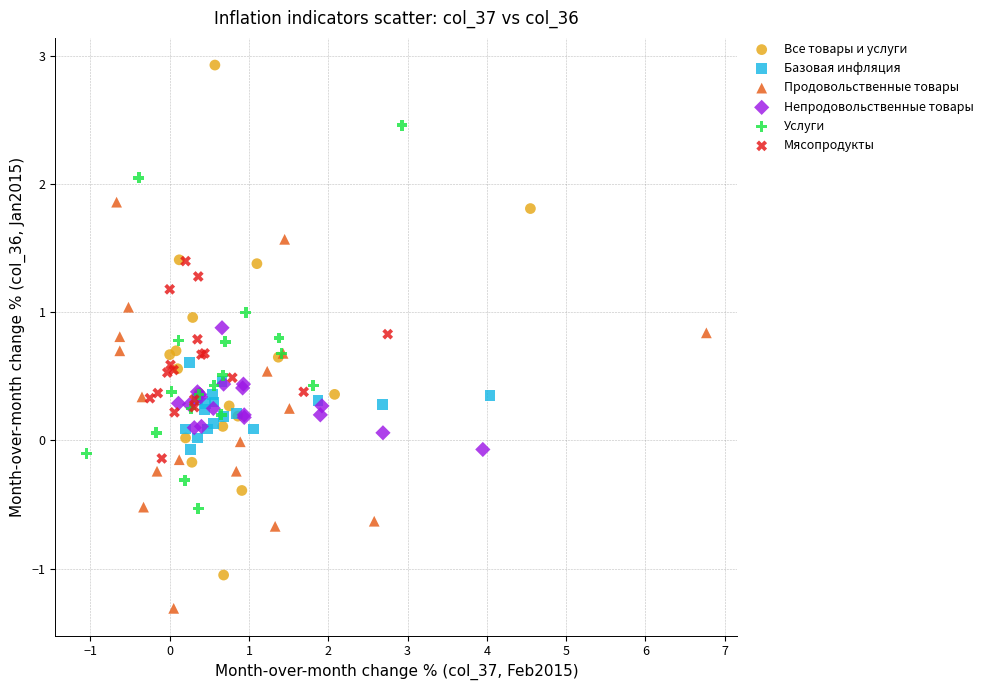

Which series contains the lowest Y value?

Продовольственные товары